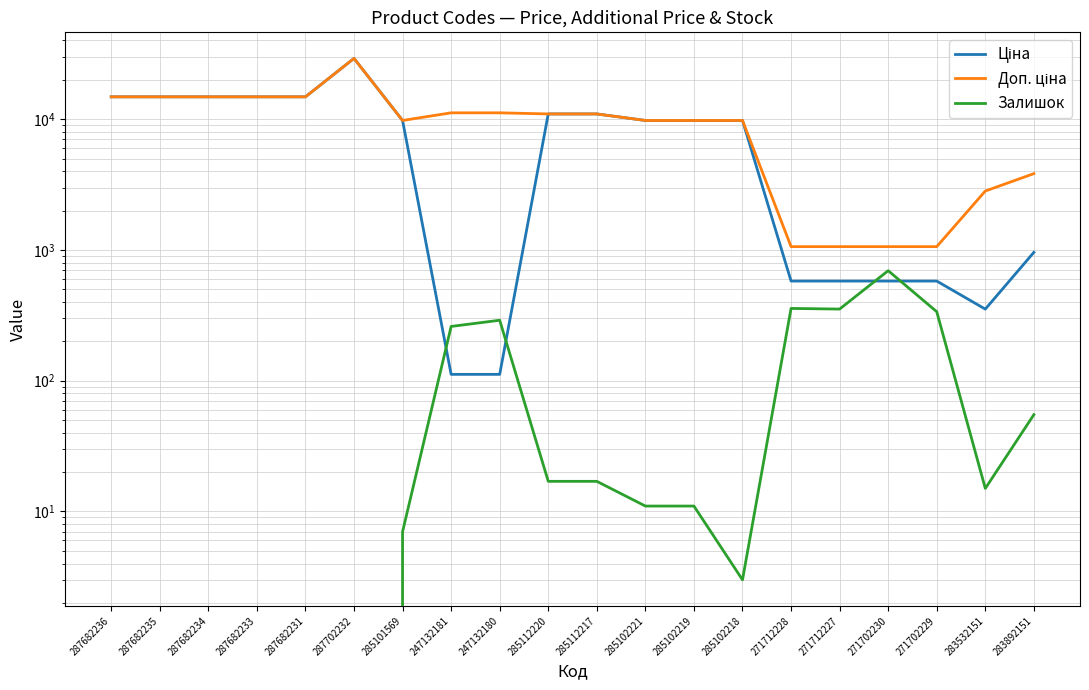

At 271712227, list the series in order from smallest to largest.

Залишок, Ціна, Доп. ціна